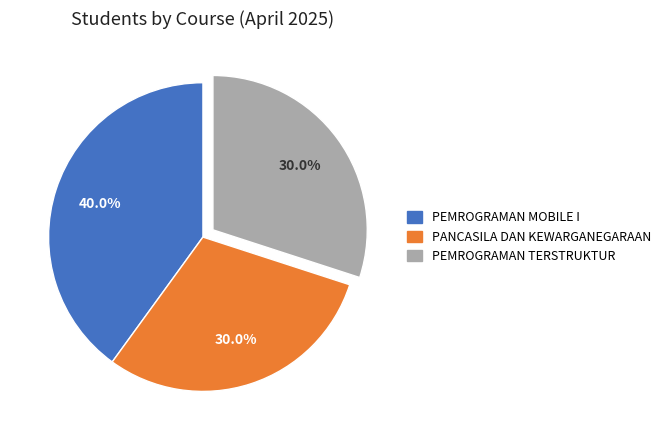

True or false: PANCASILA DAN KEWARGANEGARAAN accounts for 30% of the total.

True